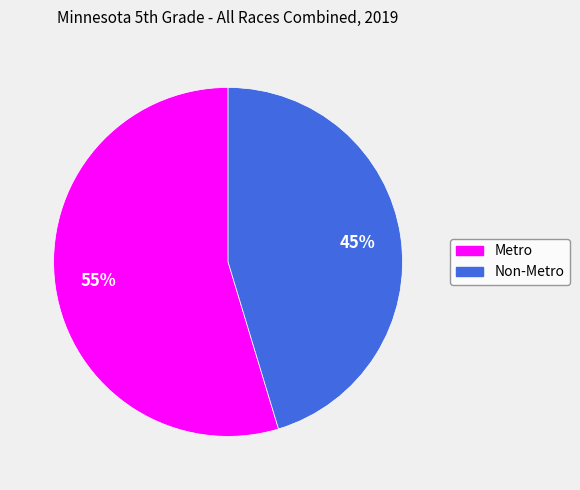

What is the ratio of the value at Metro to the value at Non-Metro?

1.2